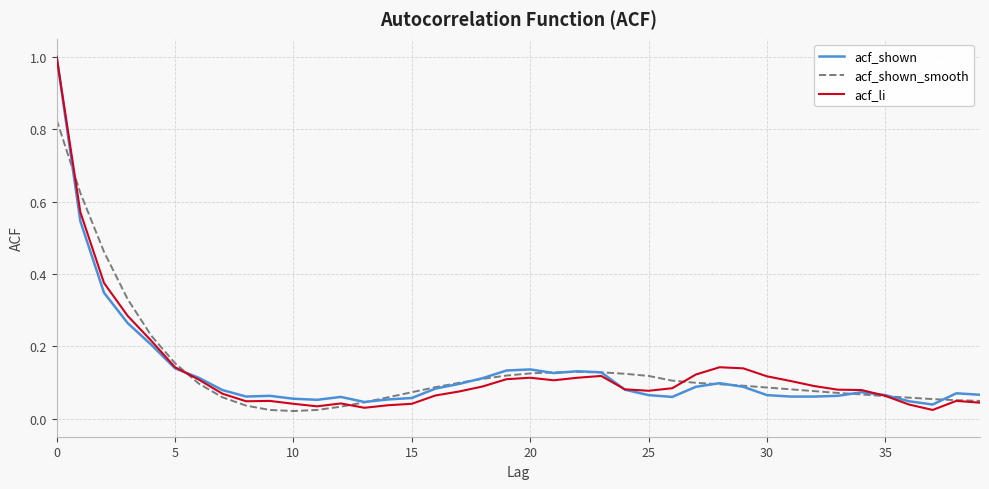

What is the maximum value for acf_li?

1.0